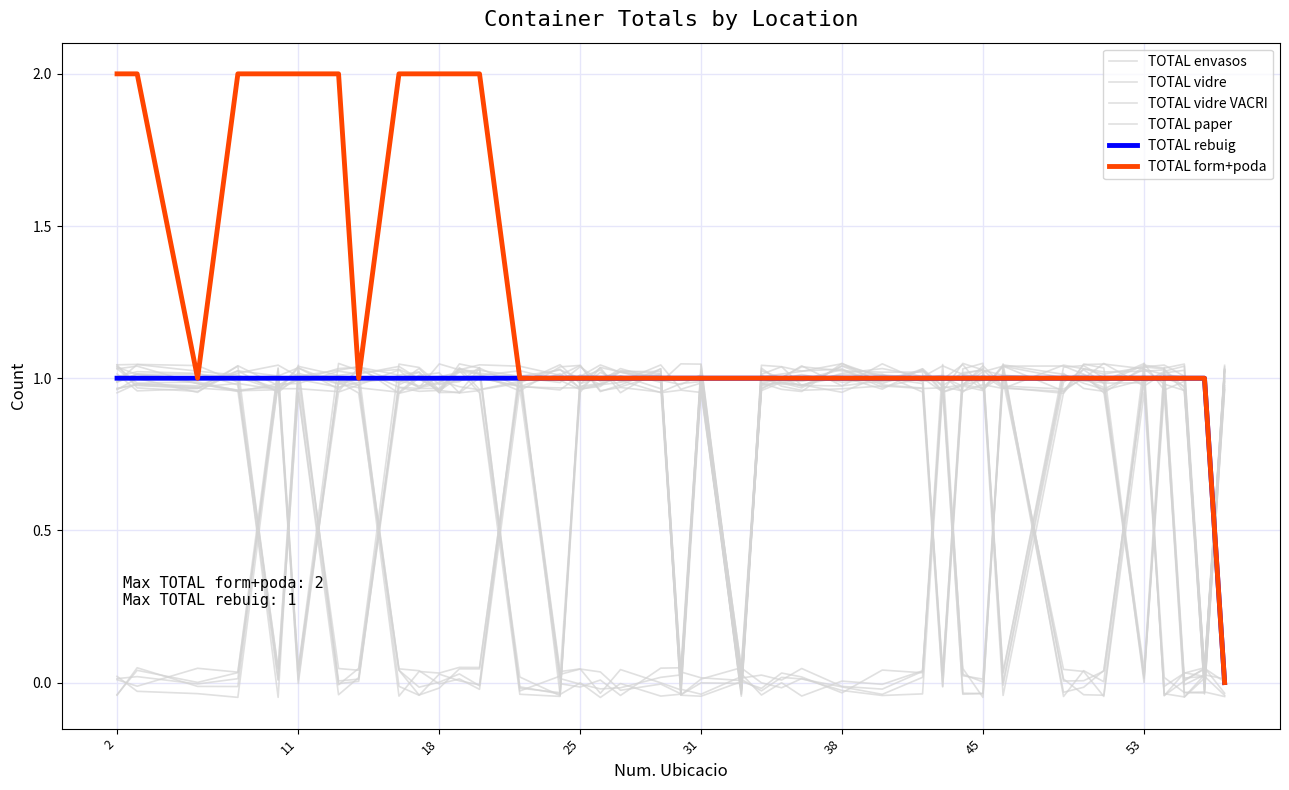

At which category does TOTAL vidre VACRI reach its first local peak?

11